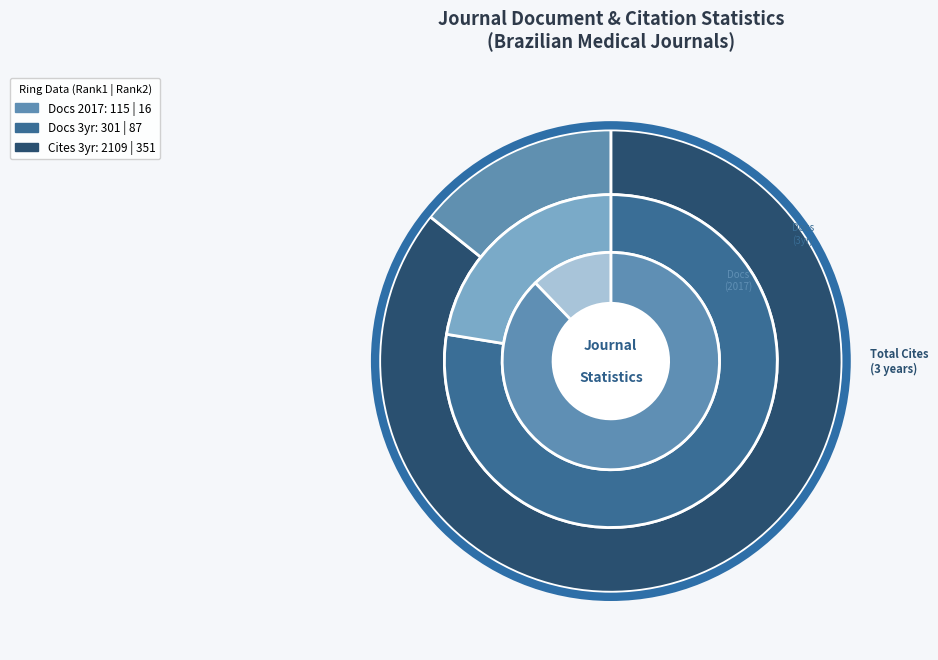

Do GED Gastrenterologia (Rank 2) and Radiologia Brasileira (Rank 1) together represent more than half of the pie?

Yes